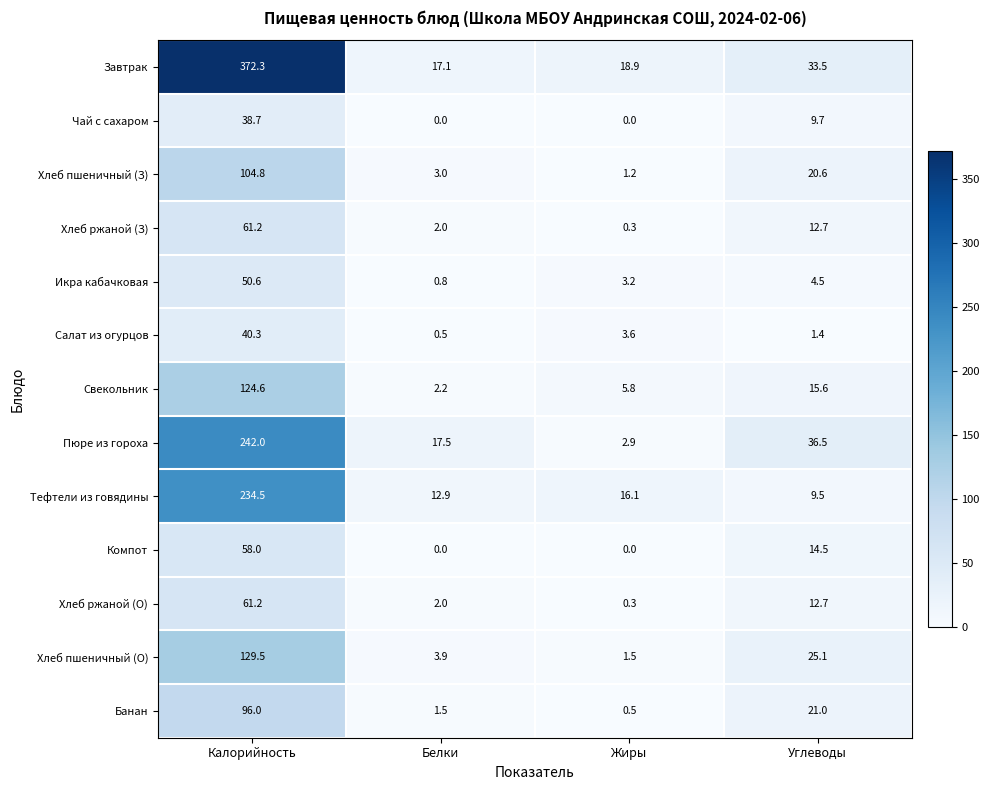

At which label is Чай с сахаром closest to 19?

Углеводы